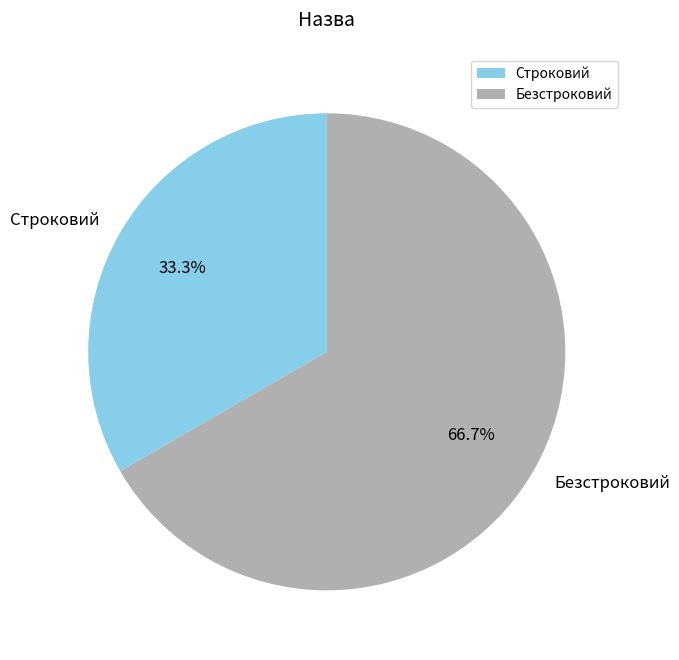

The Безстроковий slice represents 67% of the pie. True or false?

True